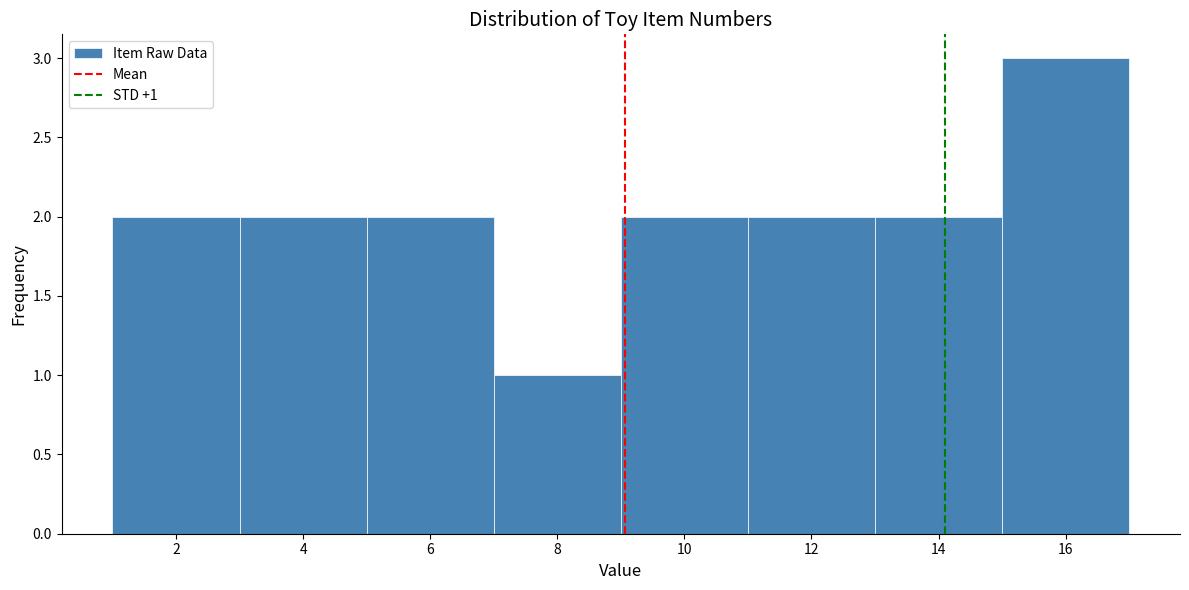

Which range on the x-axis has the tallest bar?

15 to 17